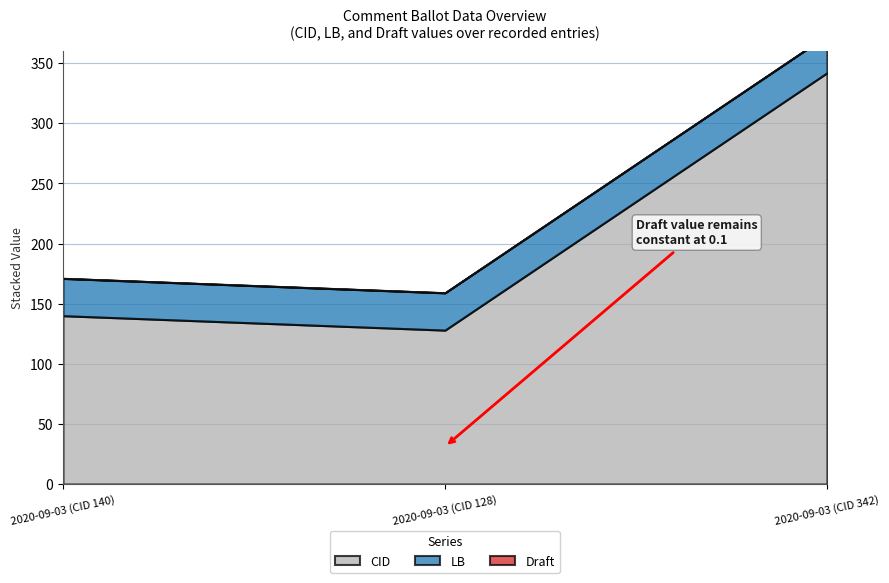

How many lines are shown in the chart?

3